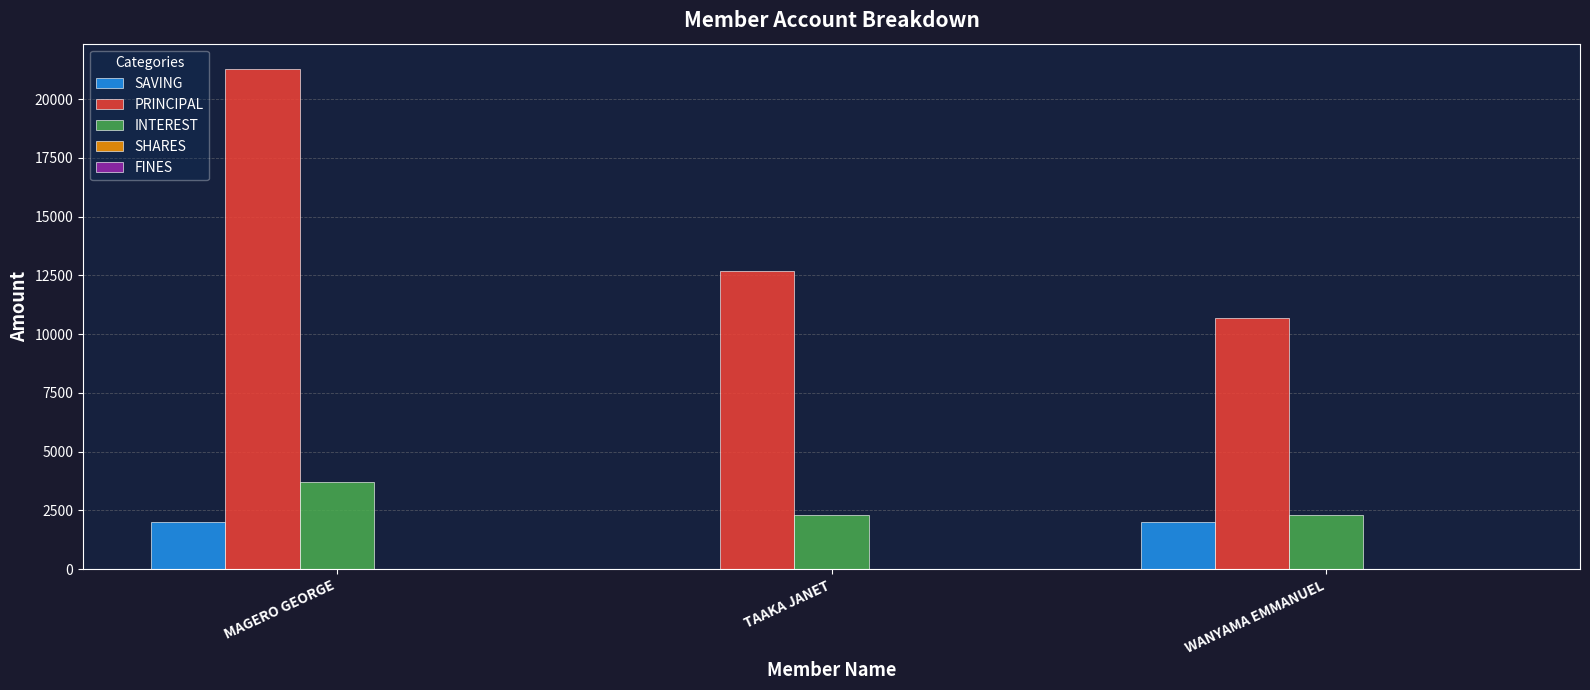

What is the total value across all series at MAGERO GEORGE?

27000